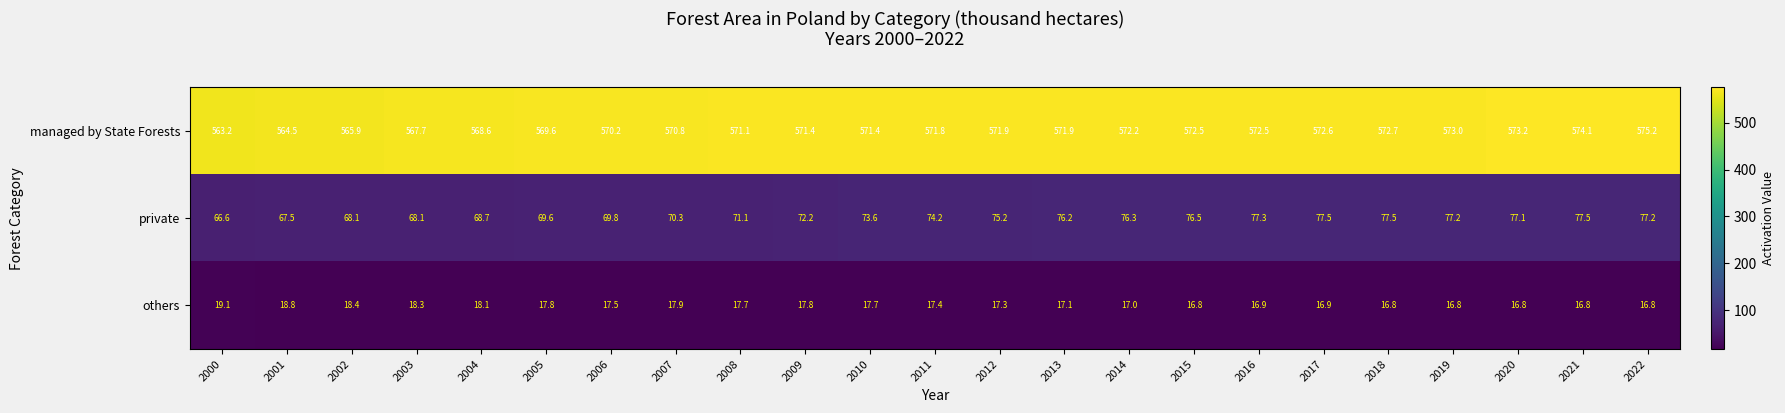

What is the spread (max minus min) of values at 2018?

555.9